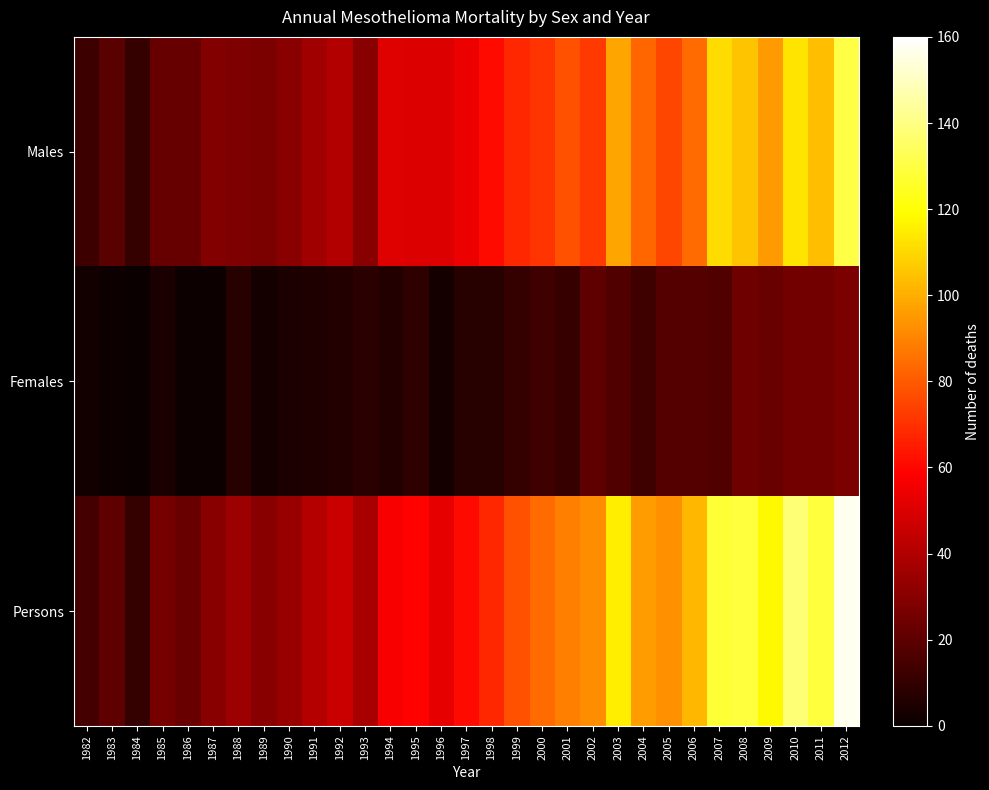

Reading left to right, what are all the values shown in this chart?

Males: 1982=12	1983=19	1984=10	1985=22	1986=22	1987=29	1988=28	1989=27	1990=30	1991=36	1992=40	1993=30	1994=51	1995=50	1996=50	1997=54	1998=61	1999=68	2000=71	2001=78	2002=72	2003=98	2004=83	2005=75	2006=84	2007=111	2008=105	2009=95	2010=113	2011=104	2012=130
Females: 1982=2	1983=1	1984=0	1985=4	1986=1	1987=1	1988=7	1989=3	1990=4	1991=5	1992=6	1993=8	1994=6	1995=9	1996=3	1997=7	1998=7	1999=10	2000=13	2001=11	2002=20	2003=17	2004=13	2005=18	2006=18	2007=17	2008=24	2009=23	2010=25	2011=25	2012=27
Persons: 1982=14	1983=20	1984=10	1985=26	1986=23	1987=30	1988=35	1989=30	1990=34	1991=41	1992=46	1993=38	1994=57	1995=59	1996=53	1997=61	1998=68	1999=78	2000=84	2001=89	2002=92	2003=115	2004=96	2005=93	2006=102	2007=128	2008=129	2009=118	2010=138	2011=129	2012=157